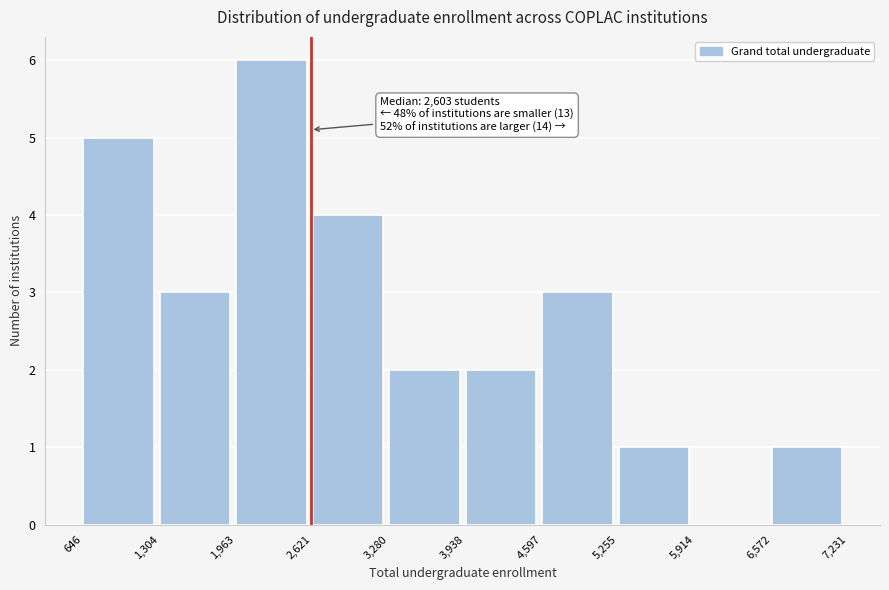

Over which range of the x-axis is the bar tallest?

1,963 to 2,621